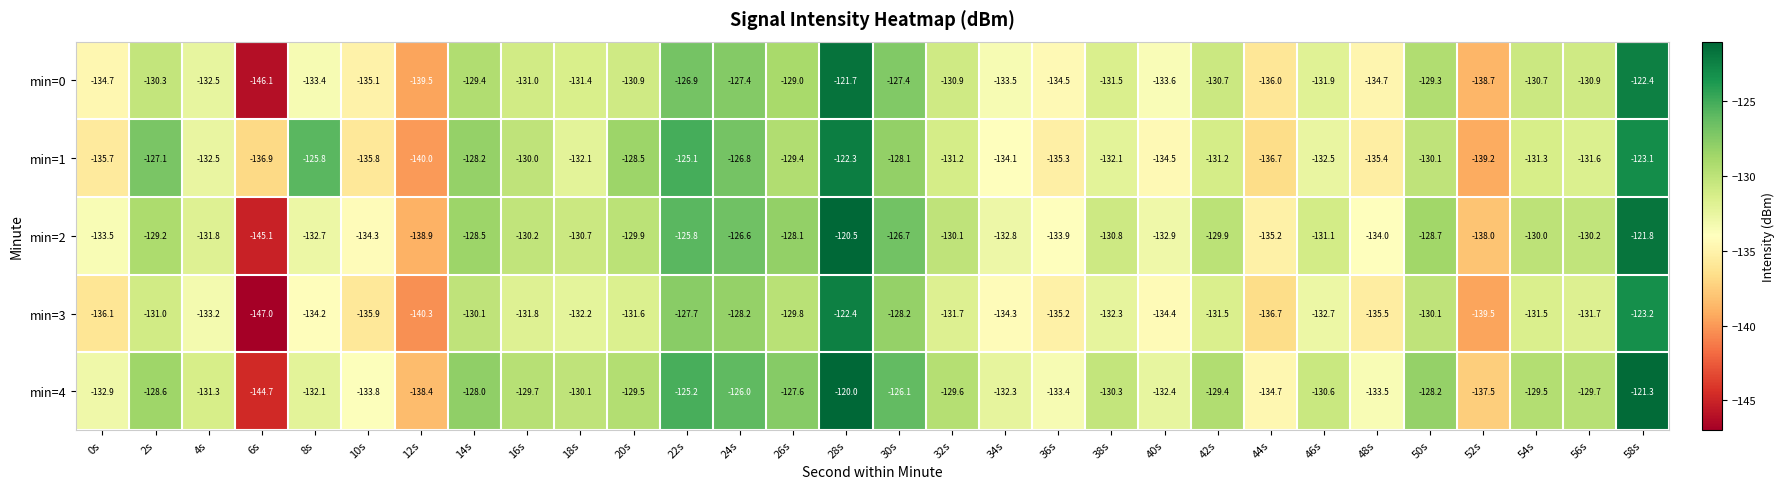

What value does the min=0 series have at 26s?

-129.0